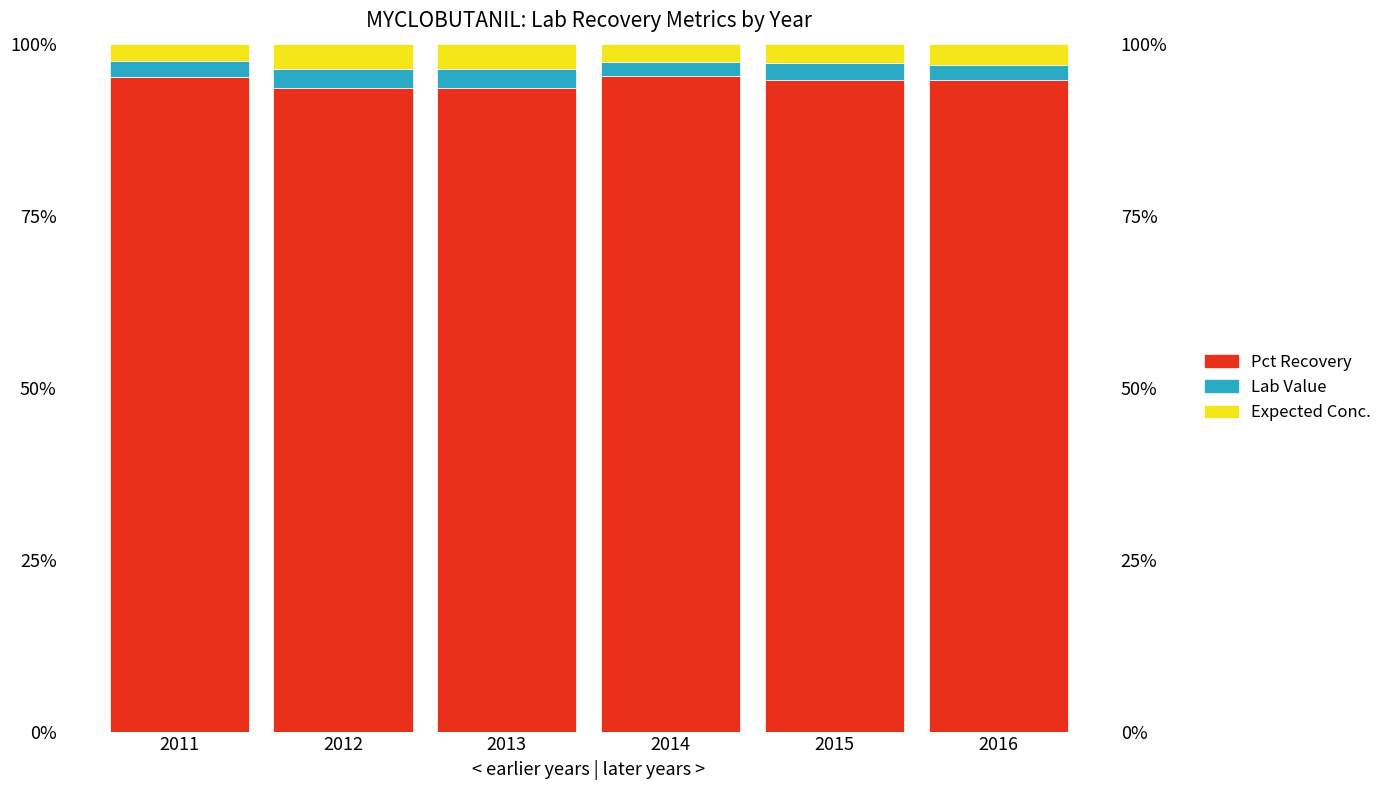

Count the Pct Recovery values in the range 0 to 1.

6